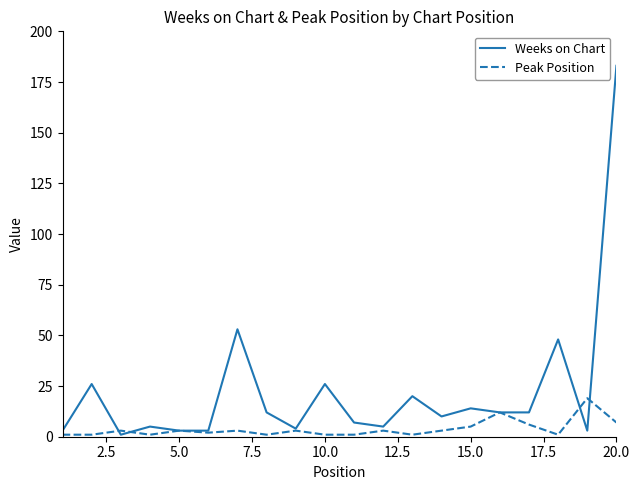

Is this an area chart (filled region under the line)?

No